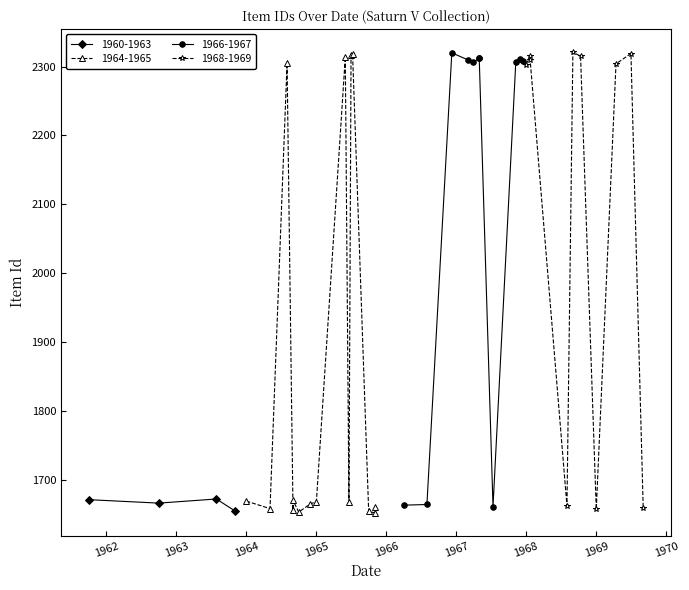

What is the value of the 1960-1963 point at the 1st from the left?

1671